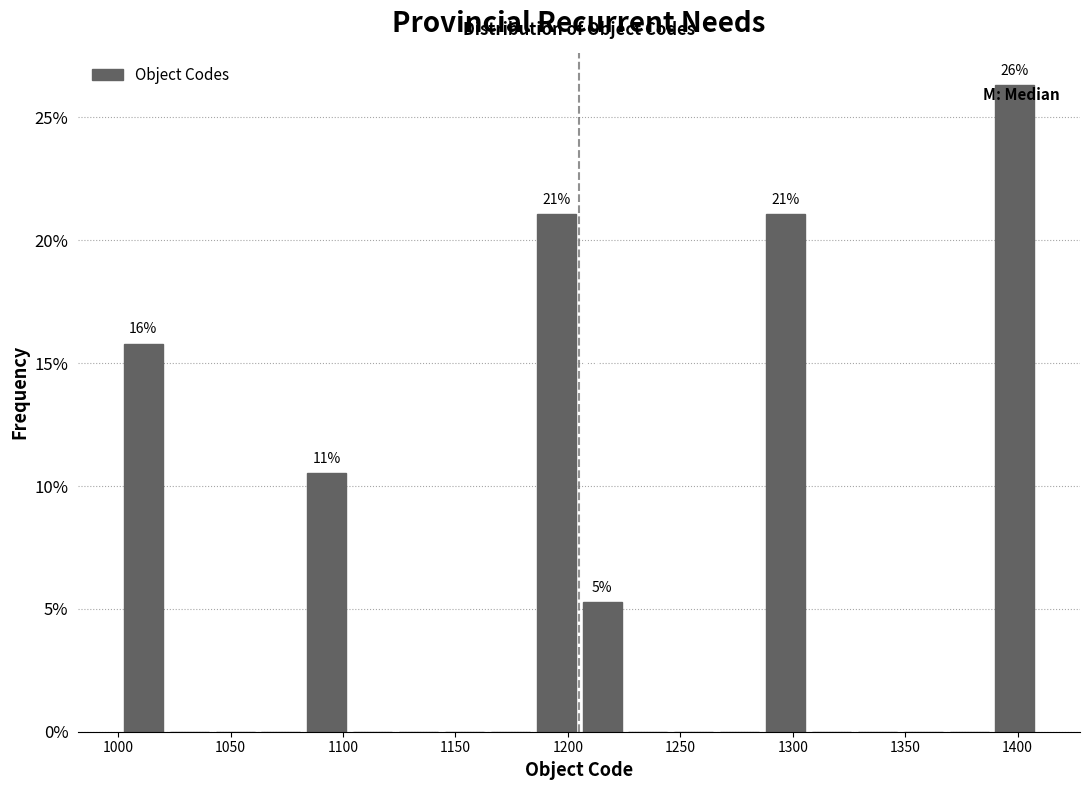

Over which range of the x-axis is the bar tallest?

1390 to 1410